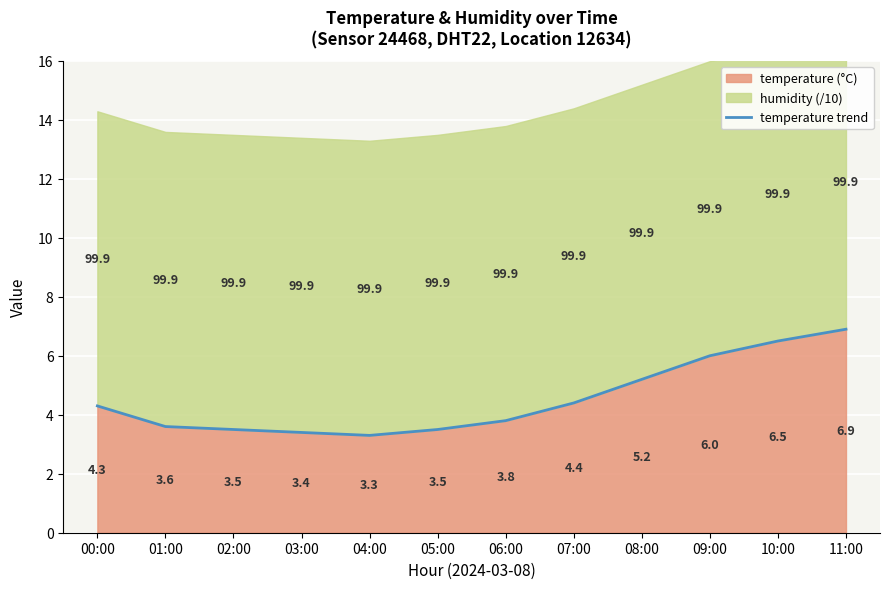

Reading left to right, list all the values displayed in this chart.

00:00=4.3	01:00=3.6	02:00=3.5	03:00=3.4	04:00=3.3	05:00=3.5	06:00=3.8	07:00=4.4	08:00=5.2	09:00=6.0	10:00=6.5	11:00=6.9